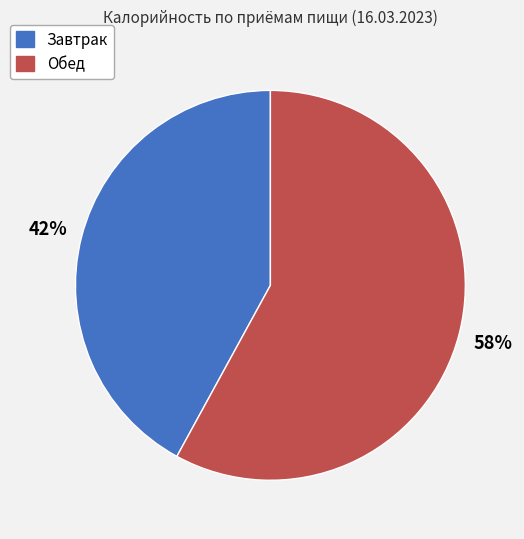

Do Обед and Завтрак together represent more than half of the pie?

Yes